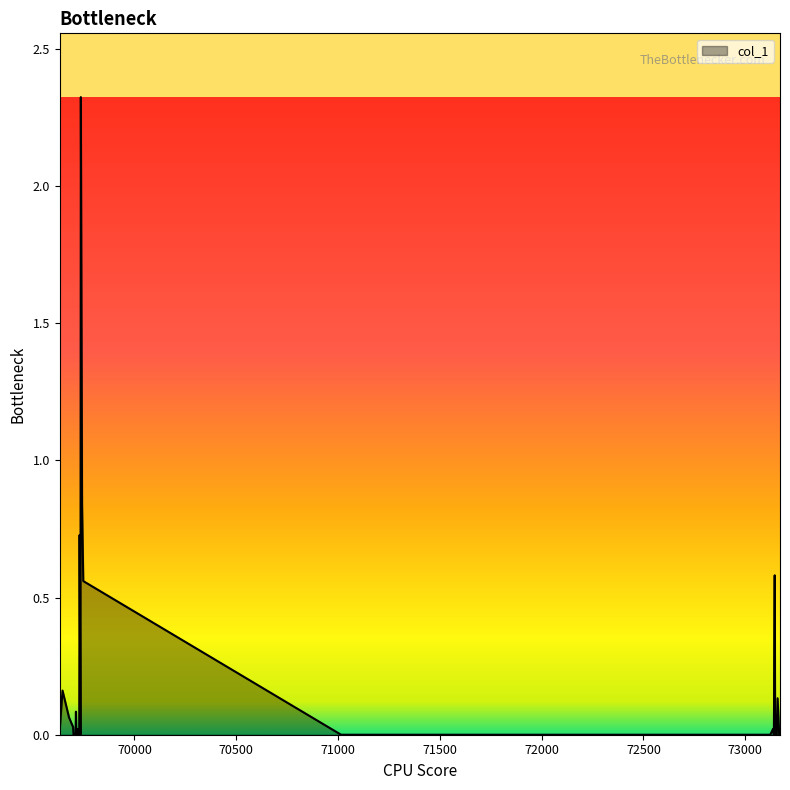

What is the difference between the maximum and minimum values?

2.3